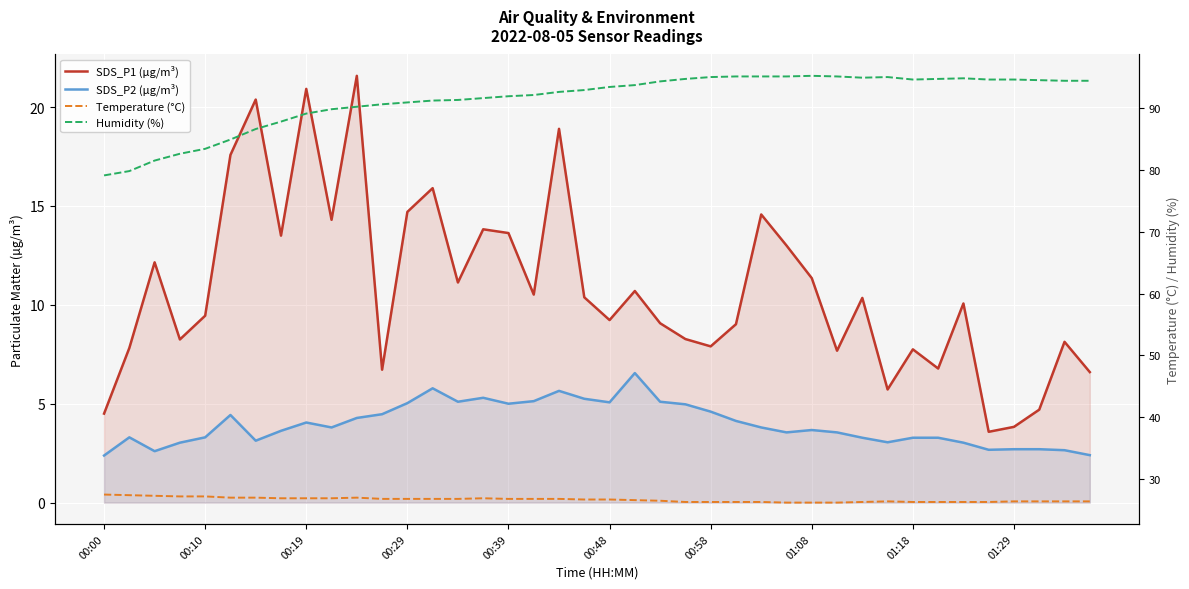

Which series has the largest total across all categories?

Humidity (%)